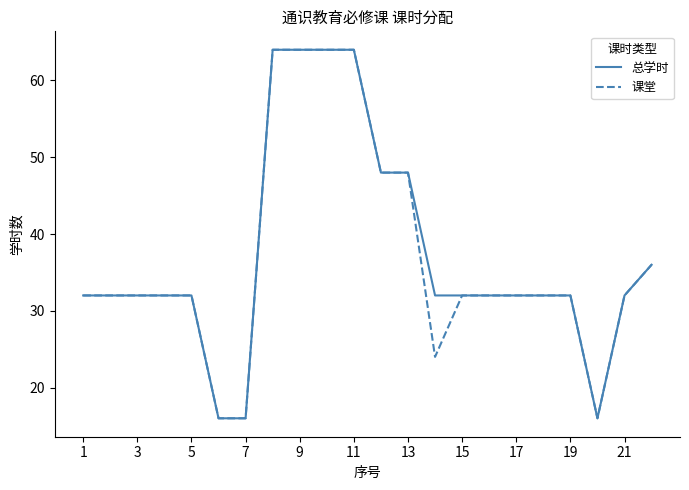

What is the lowest value of the 总学时 series?

16